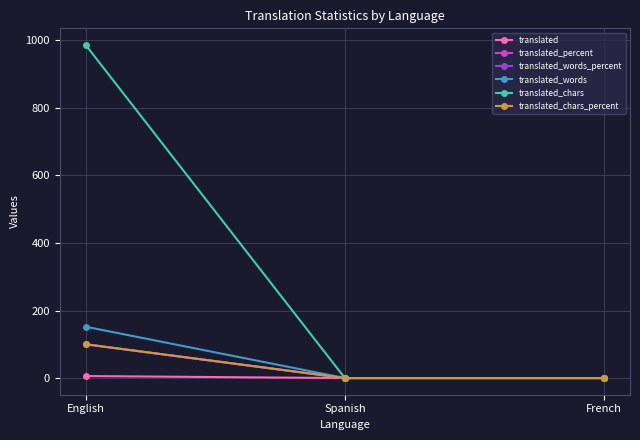

Which has a higher value, English or French?

English